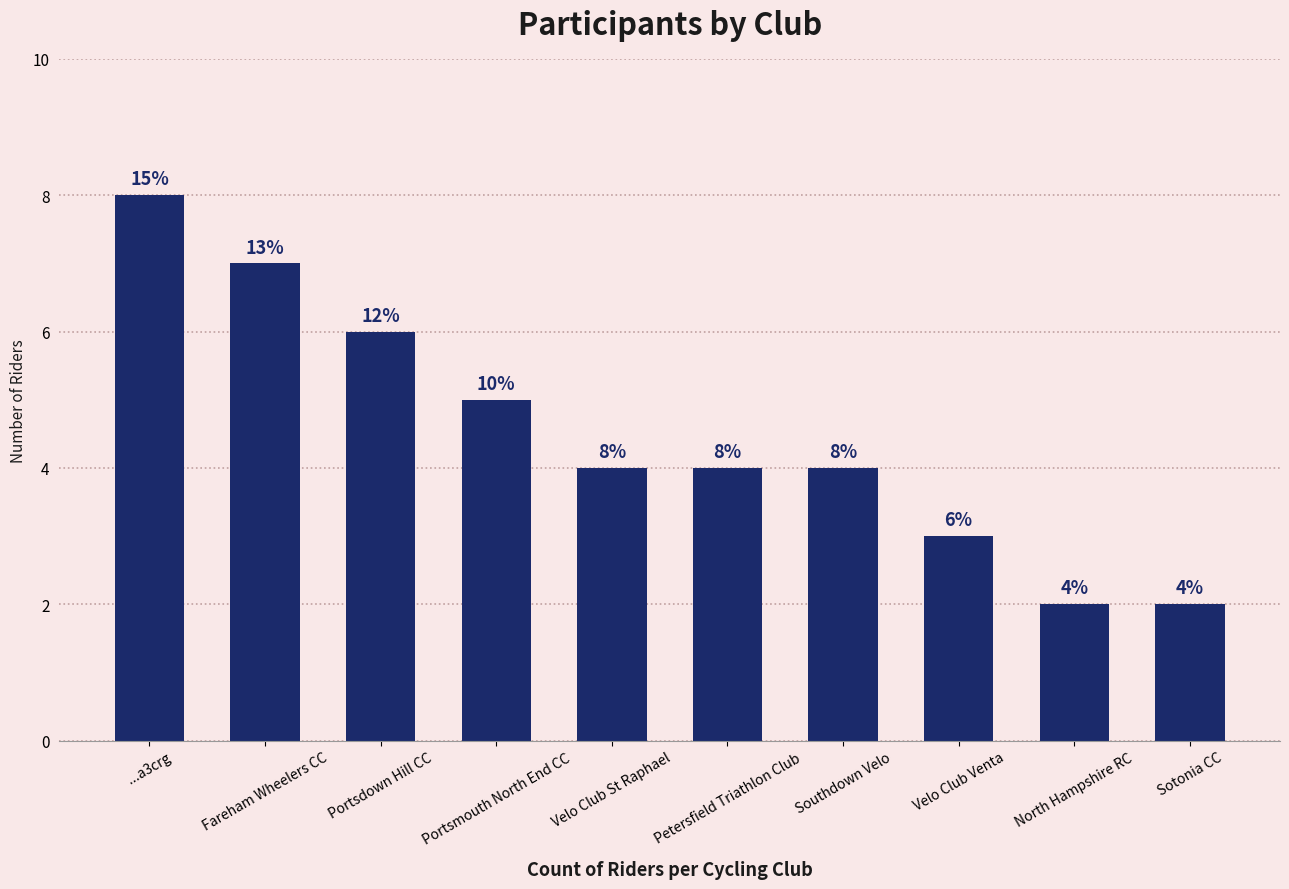

Which category has the highest value across all series?

...a3crg